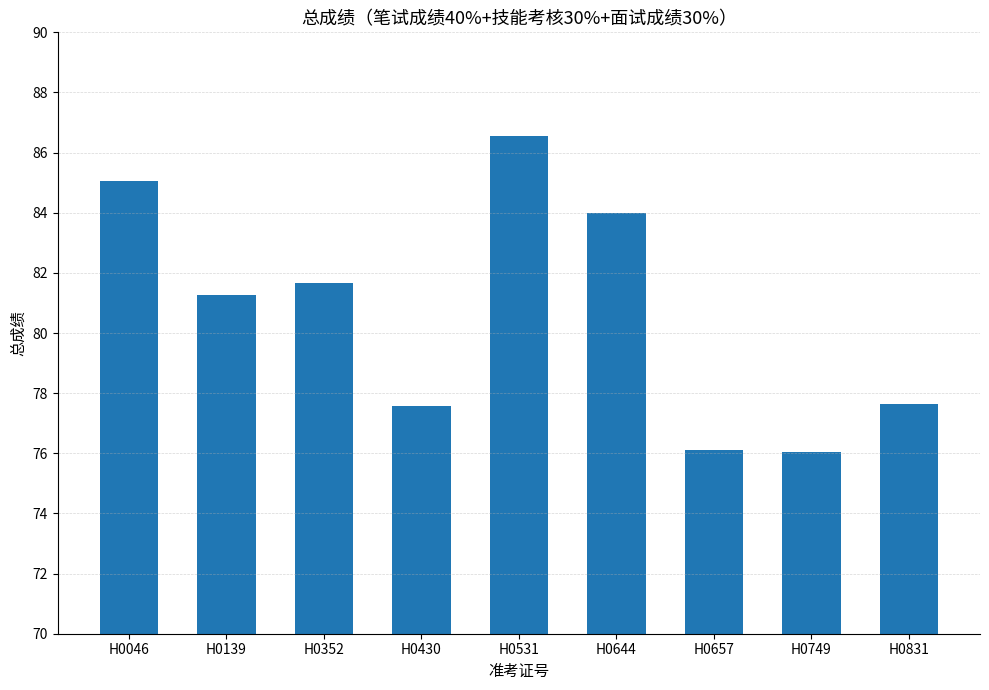

At which label does the data first exceed 81?

H0046